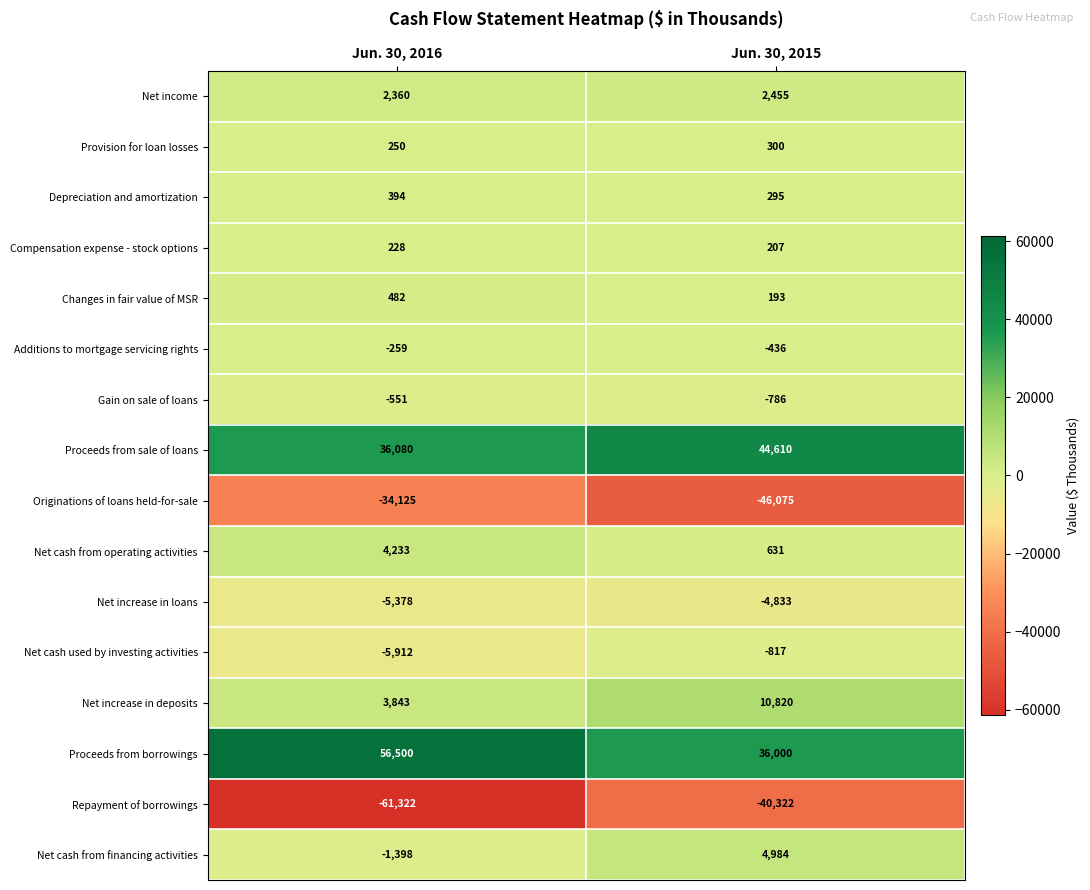

True or false: Net increase in deposits has a value of 10820 at Jun. 30, 2015.

True